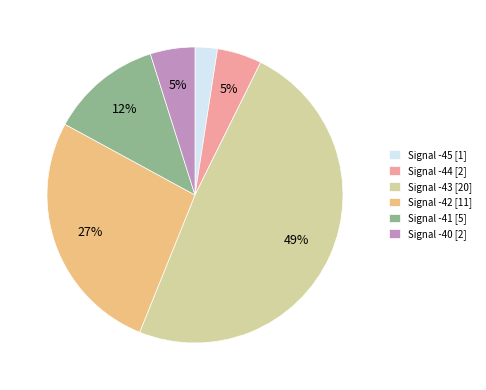

How many slices are in this pie chart?

6